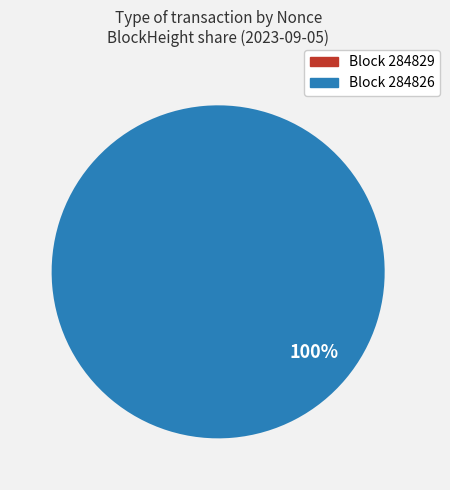

To the nearest percent, what is the difference between the largest and smallest slice percentages?

100%